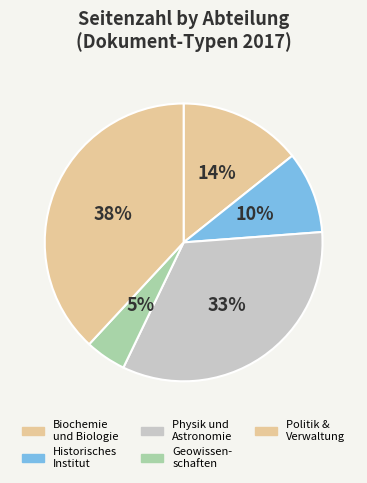

Count the number of slices in the pie.

5